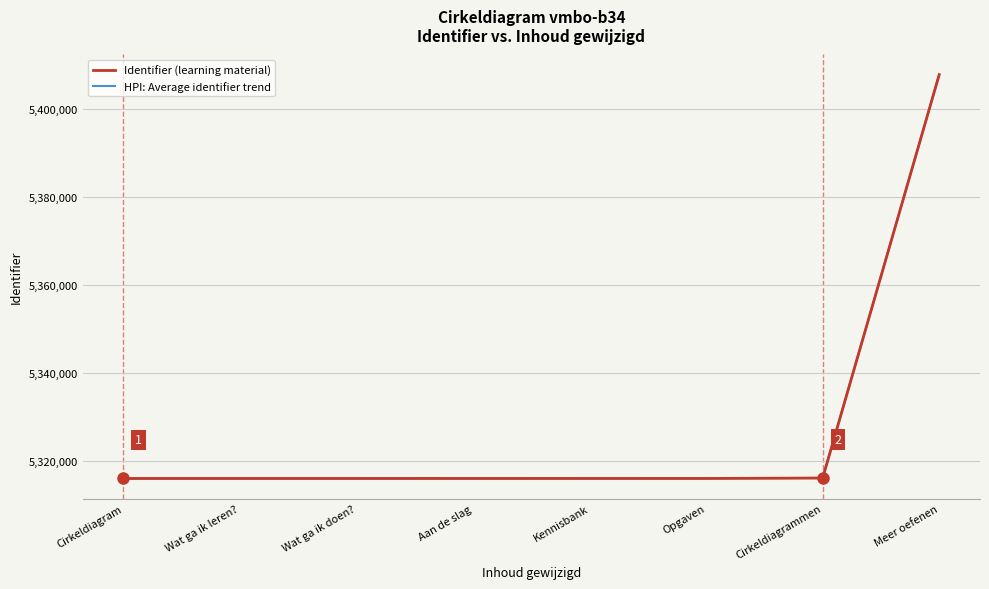

Is it true that HPI: Average identifier trend equals 5316026.7 at Wat ga ik doen??

True